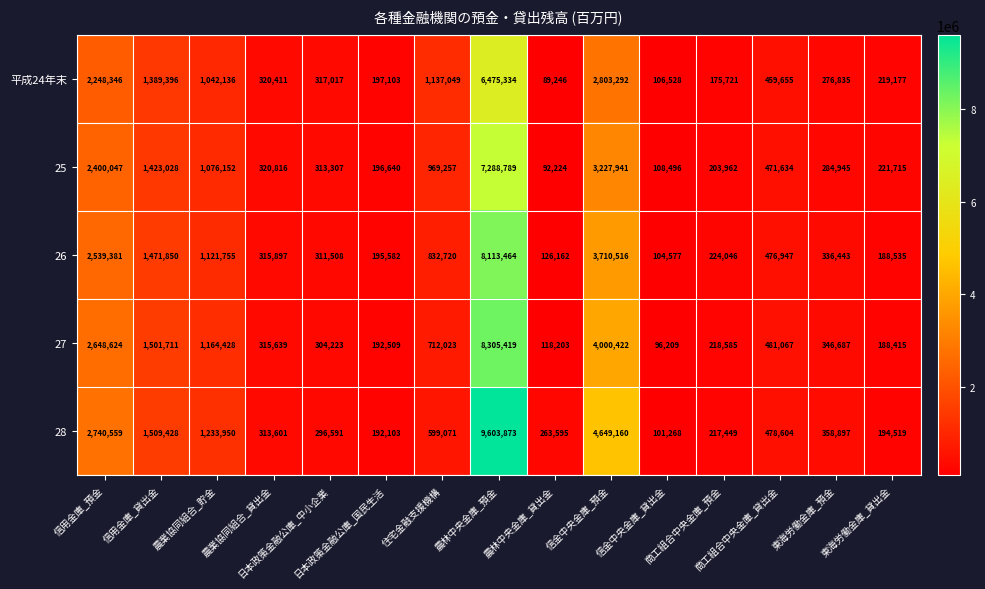

What is the sum of all 28 values?

22752668